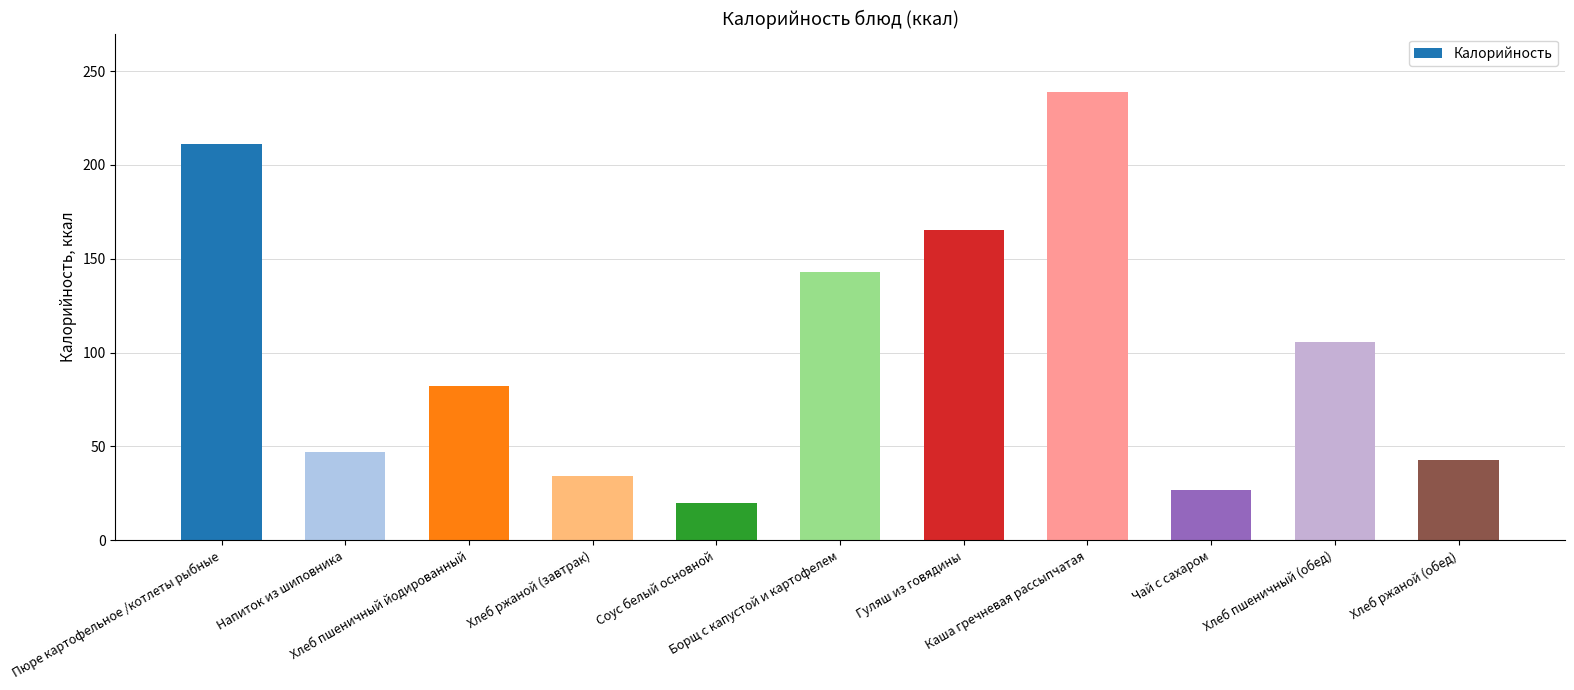

Rank the categories by value from lowest to highest.

Соус белый основной, Чай с сахаром, Хлеб ржаной (завтрак), Хлеб ржаной (обед), Напиток из шиповника, Хлеб пшеничный йодированный, Хлеб пшеничный (обед), Борщ с капустой и картофелем, Гуляш из говядины, Пюре картофельное /котлеты рыбные, Каша гречневая рассыпчатая